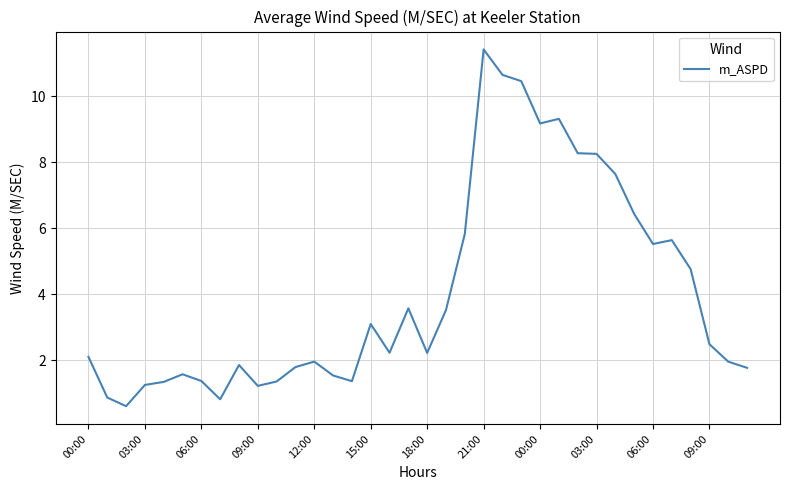

What is the difference between the maximum and minimum values?

10.8